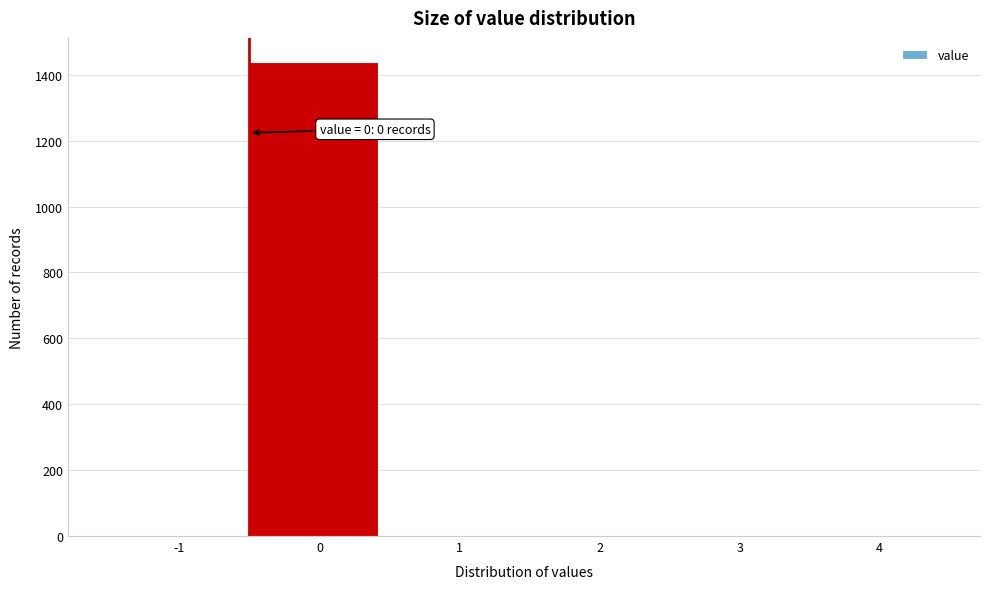

Reading left to right, extract all data points from this chart.

-1=0	0=1440	1=0	2=0	3=0	4=0